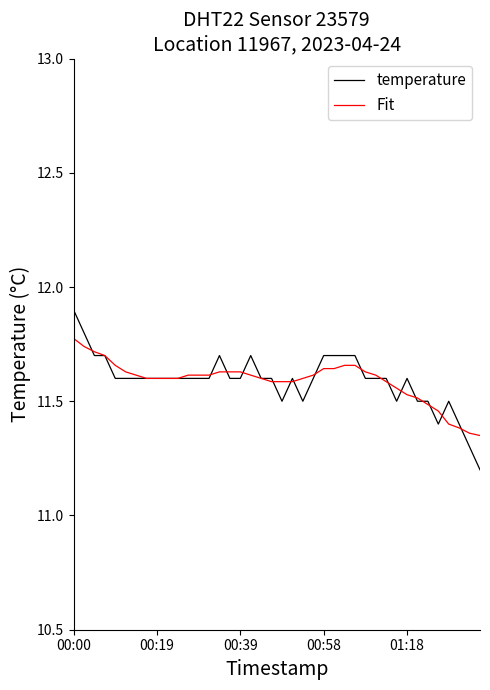

List the series in order of their peak value, highest first.

temperature, Fit